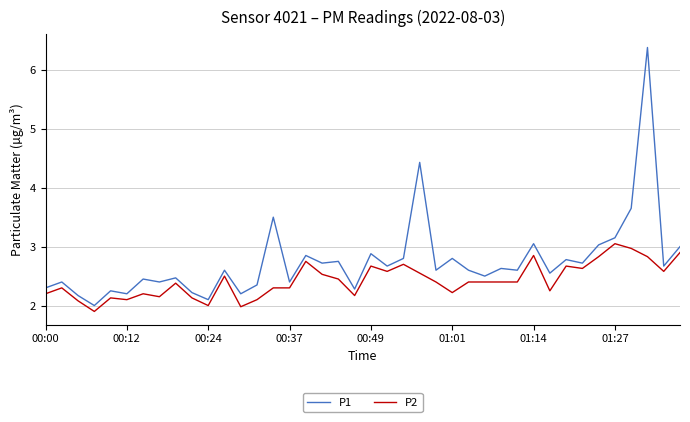

Does the chart have visible grid lines?

Yes